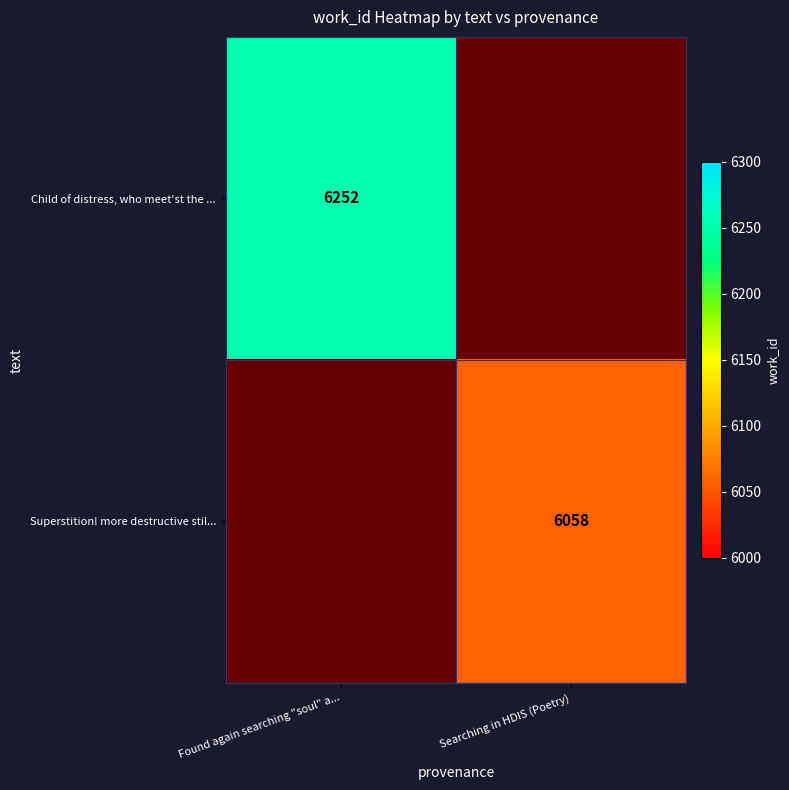

What is the maximum value shown in the chart?

6252.0